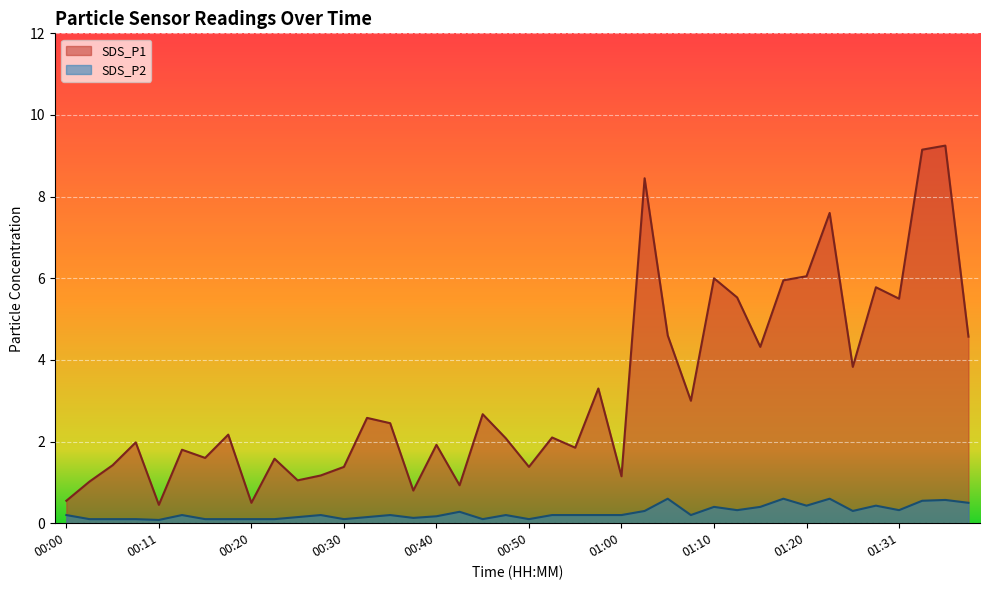

The value of SDS_P1 at 00:16 is 0.4. True or false?

False